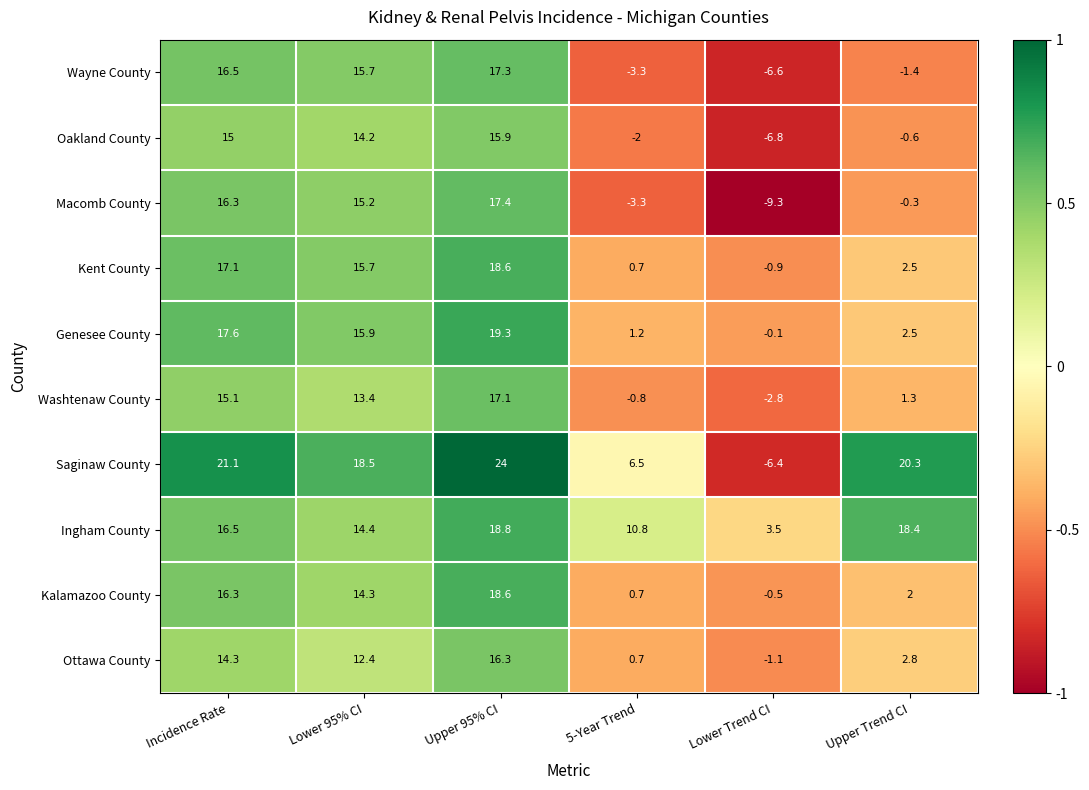

What is the total value across all series at Incidence Rate?

165.8